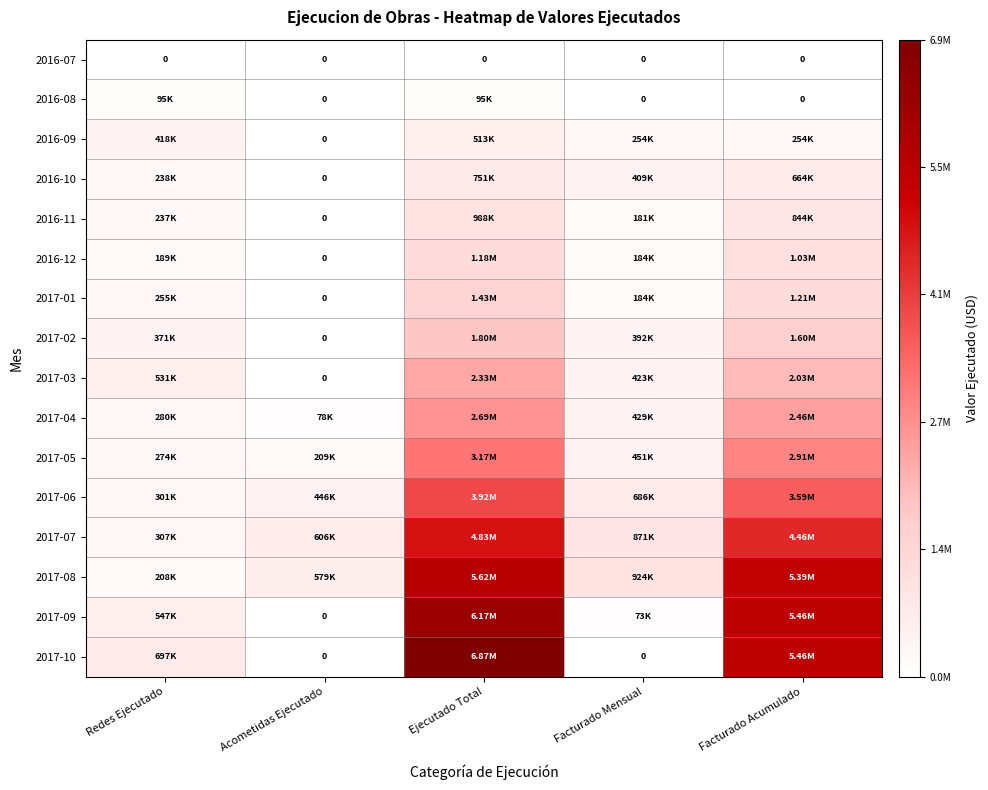

What is the spread (max minus min) of values at Facturado Acumulado?

5462094.2